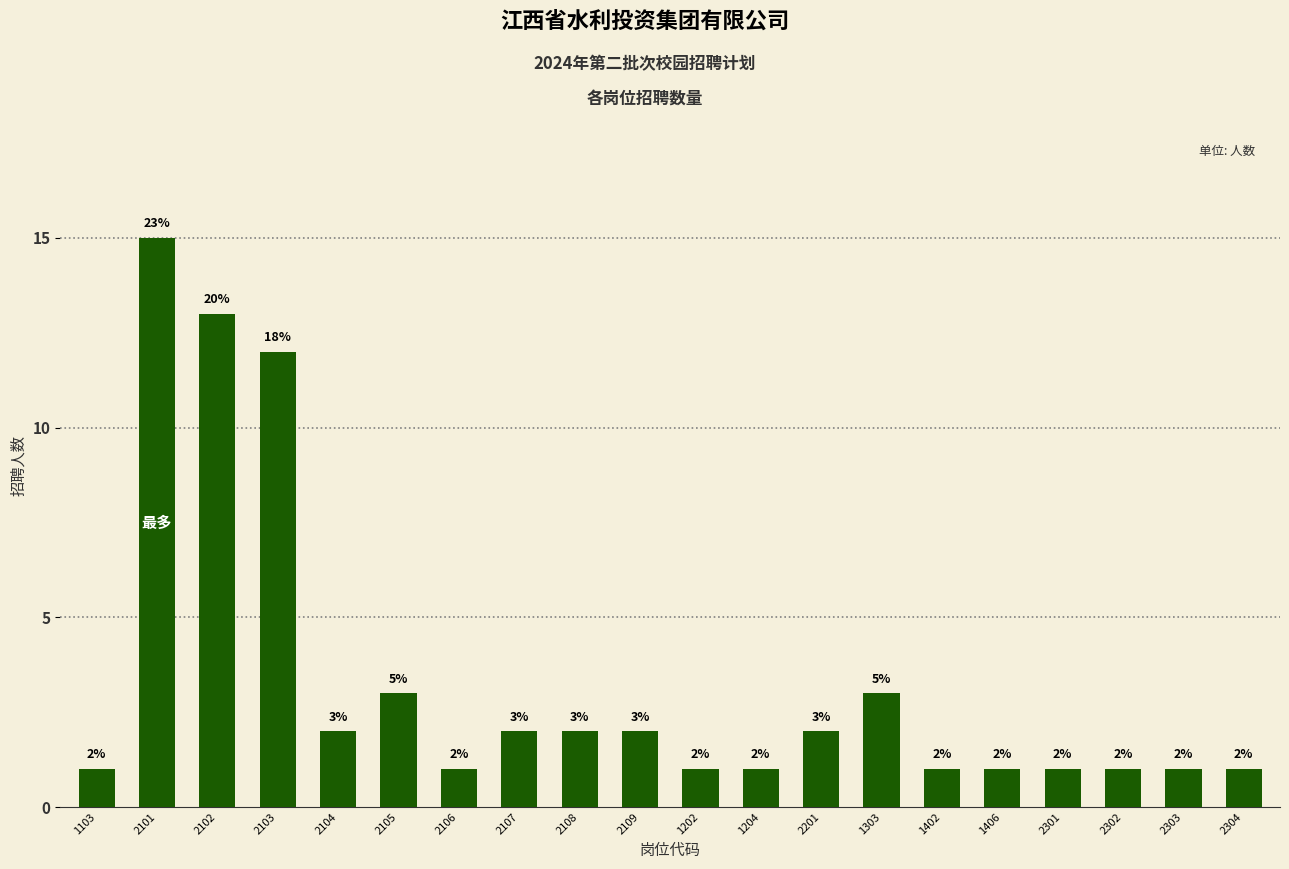

Where does the data first go above 2?

2101